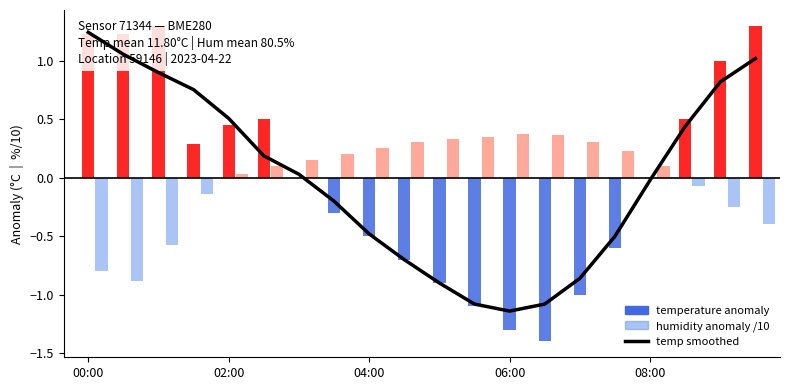

How many categories are shown in the chart?

20